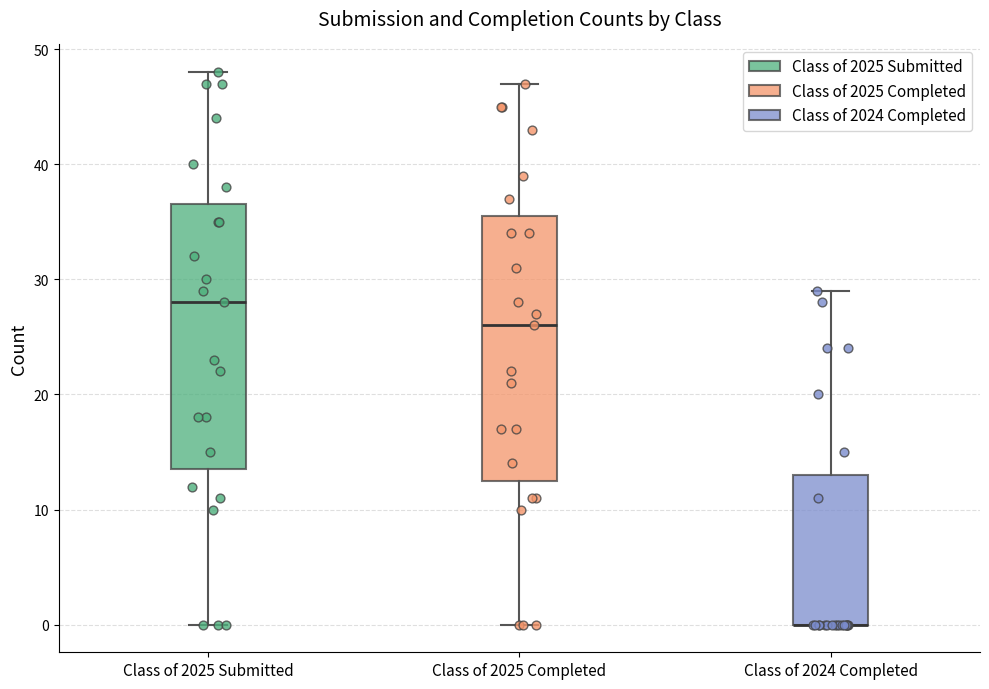

Reading left to right, transcribe this box plot: for each box, give where its median line is, the range the box spans, and where its two whiskers end, as read against the y-axis. The values are not printed on the chart, so give them approximately, as read against the axis.

Class of 2025 Submitted: median 28, box 14 to 37, whiskers 0 to 48
Class of 2025 Completed: median 26, box 13 to 36, whiskers 0 to 47
Class of 2024 Completed: median 0 (drawn on the box's lower edge), box 0 to 13, whiskers 0 to 29